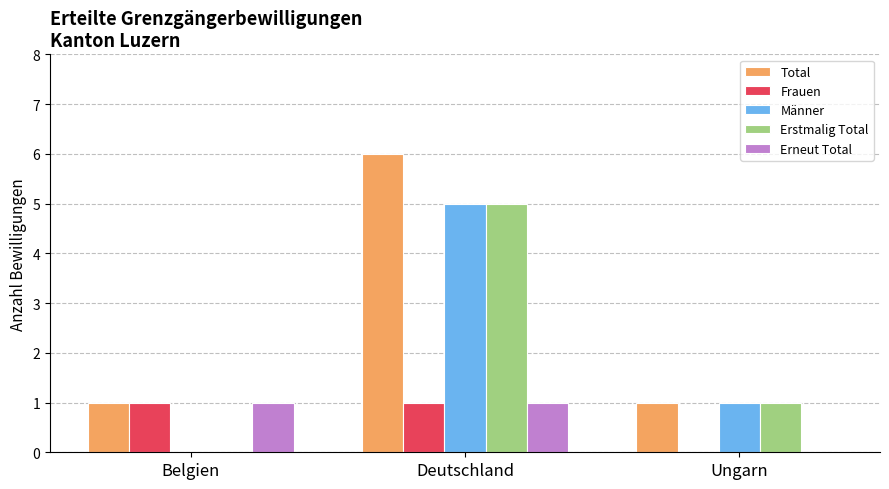

Count the Frauen values in the range 0 to 1.

3